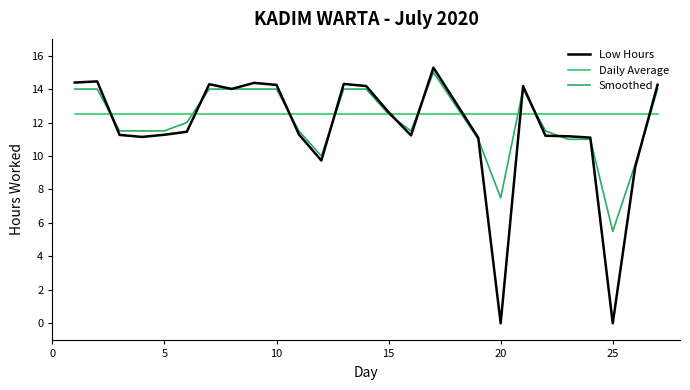

What are all the series names shown in the legend?

Low Hours, Daily Average, Smoothed